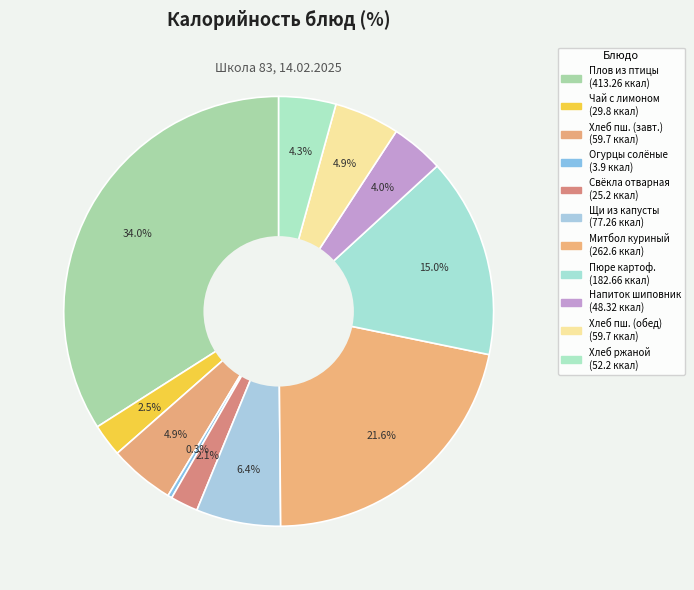

Count the number of slices in the pie.

11